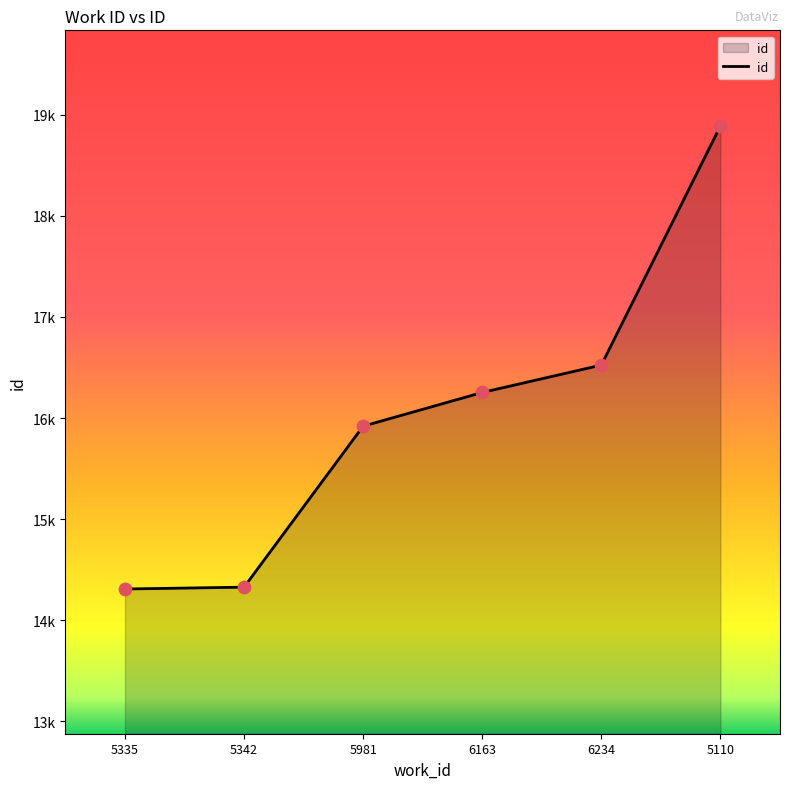

What is the change in value from 5981 to 6163?

+333